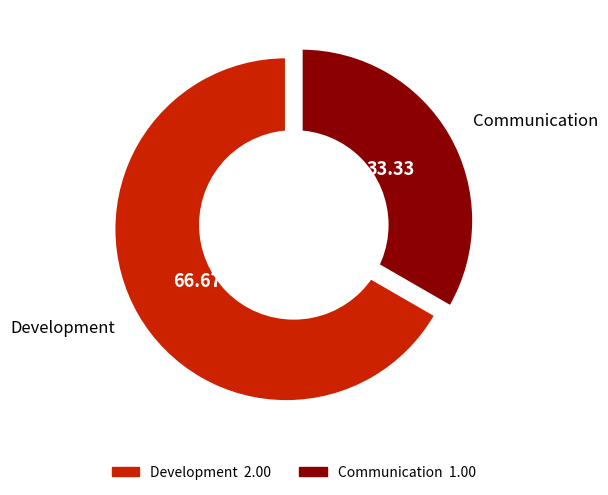

Count the number of slices in the pie.

2